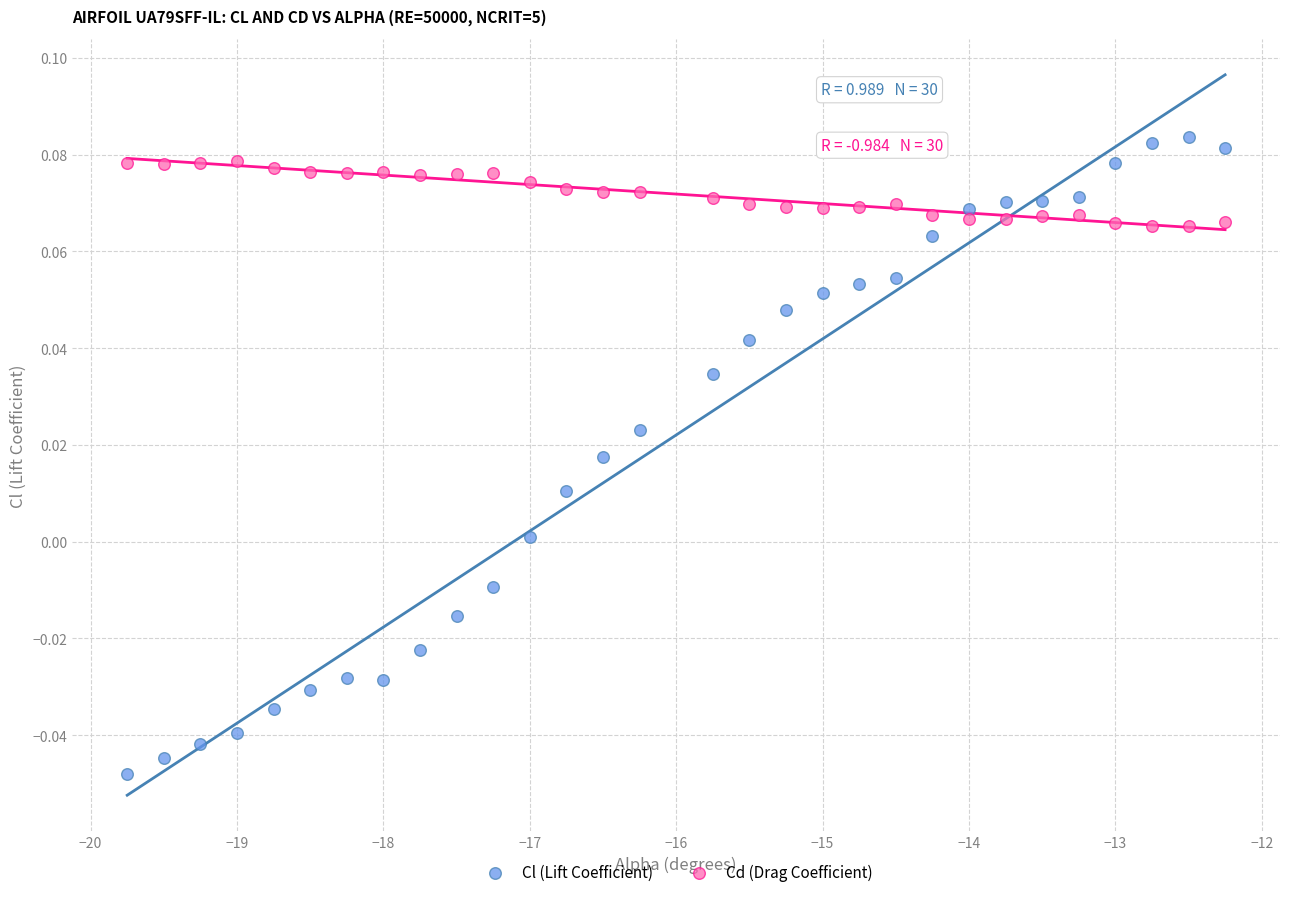

Which series contains the highest Y value?

Cl (Lift Coefficient)